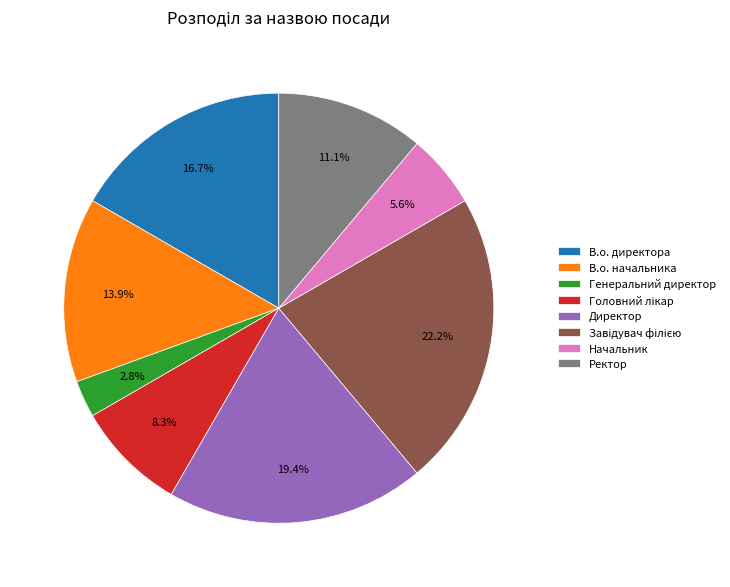

How much of the chart is everything except Генеральний директор?

97.2%